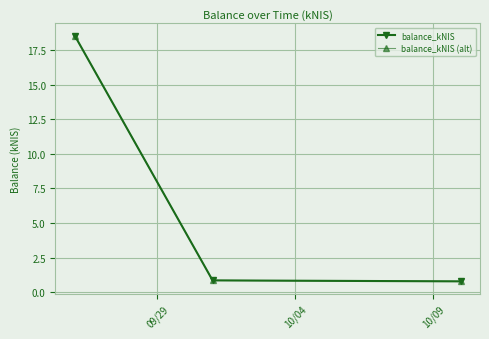

What is the difference between the maximum and second lowest values in the balance_kNIS (alt) series?

17.7